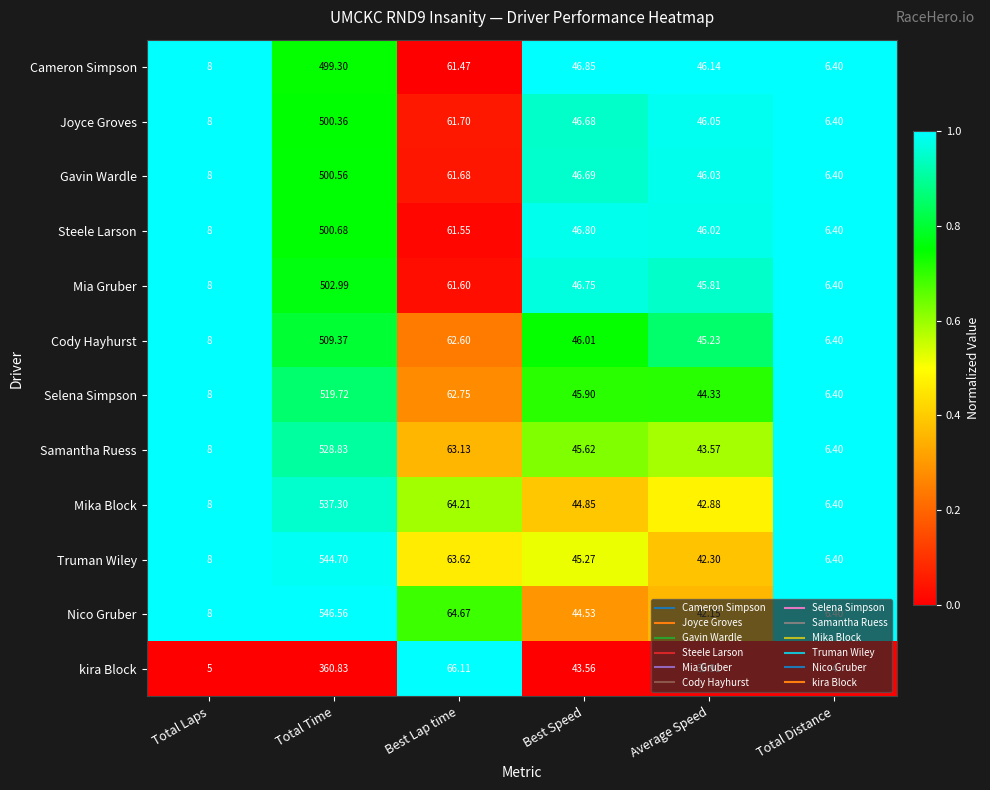

Which category has the lowest value in the Selena Simpson series?

Total Distance